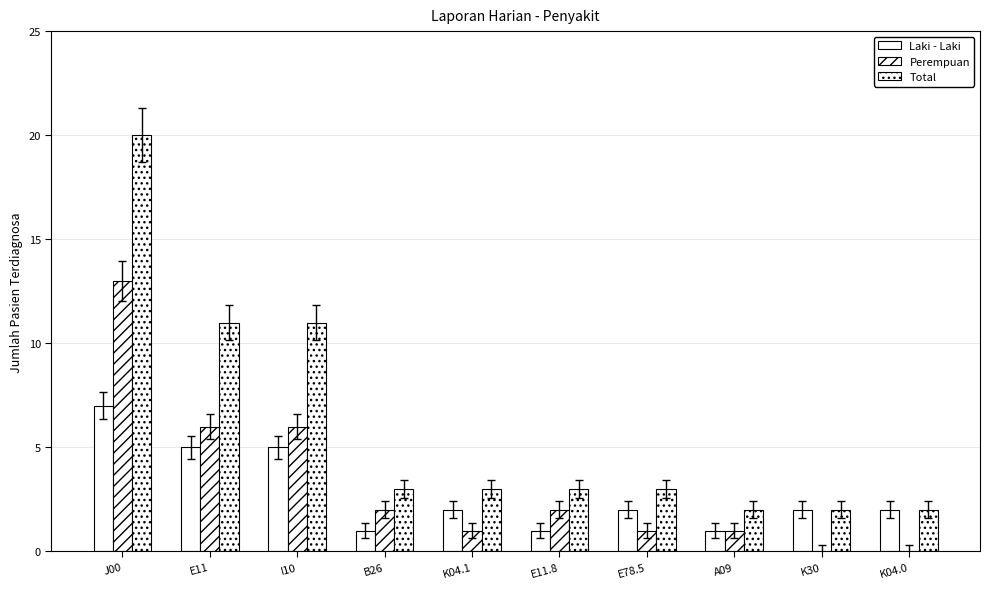

Are the bars horizontal?

No